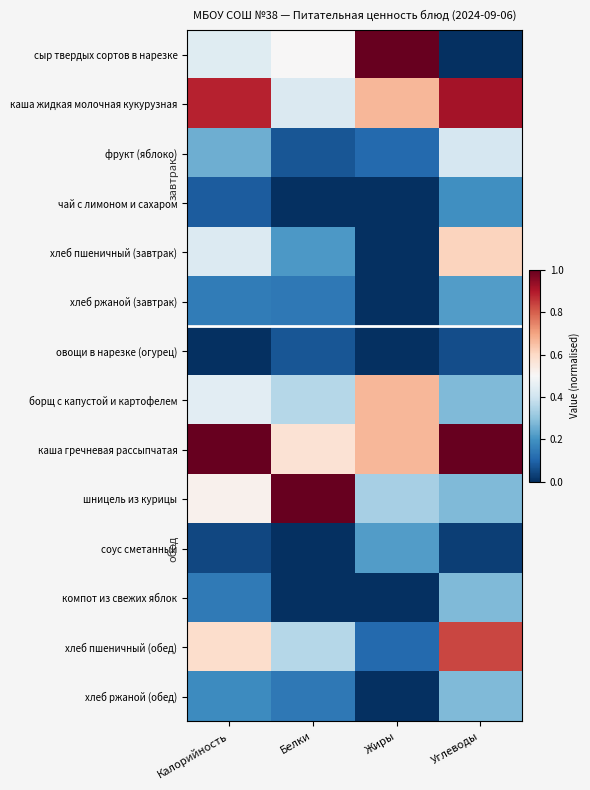

Rank the series by their maximum value, from lowest to highest.

овощи в нарезке (огурец), чай с лимоном и сахаром, хлеб ржаной (завтрак), соус сметанный, компот из свежих яблок, хлеб ржаной (обед), фрукт (яблоко), хлеб пшеничный (завтрак), борщ с капустой и картофелем, хлеб пшеничный (обед), каша жидкая молочная кукурузная, сыр твердых сортов в нарезке, каша гречневая рассыпчатая, шницель из курицы